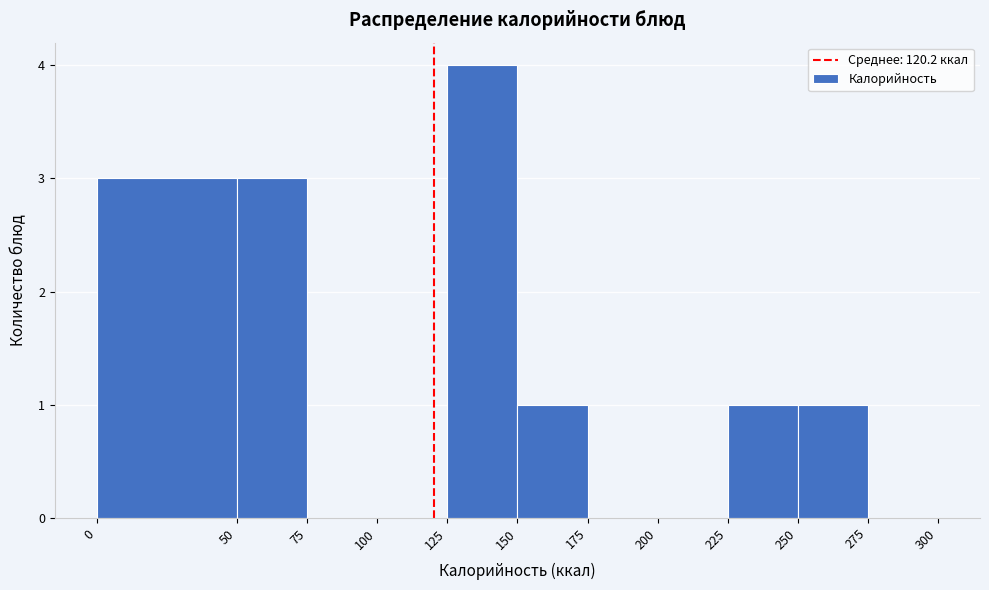

Reading left to right, transcribe this chart: for each bar, give the range it covers on the x-axis and its height. The values are not printed on the chart, so give them approximately, as read against the axis.

0 to 50: 3
50 to 75: 3
75 to 100: 0
100 to 125: 0
125 to 150: 4
150 to 175: 1
175 to 200: 0
200 to 225: 0
225 to 250: 1
250 to 275: 1
275 to 300: 0